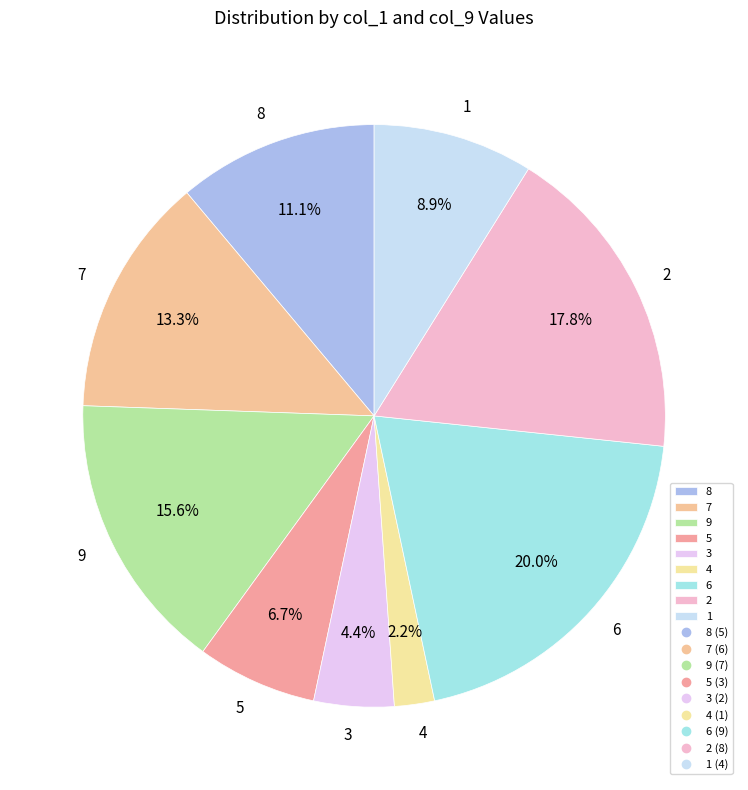

Combined, what portion of the pie is 2 and 7?

31.1%